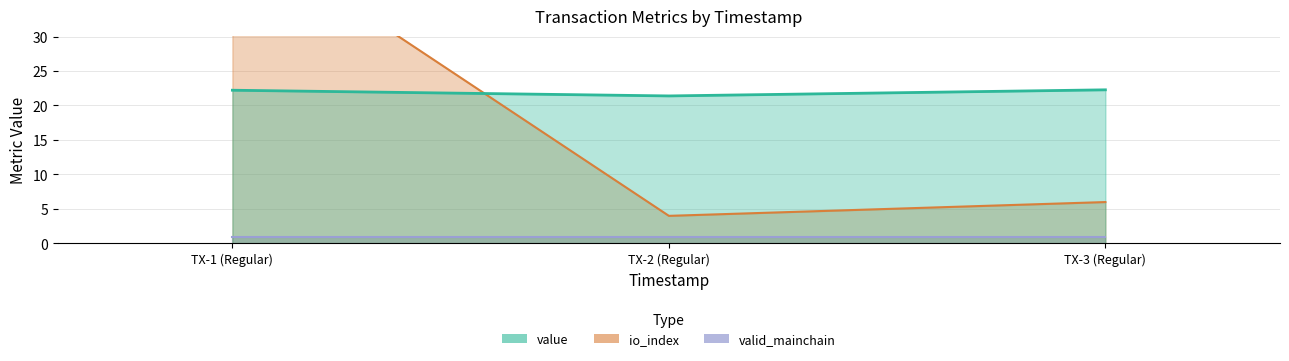

What is the average value of the io_index series?

18.7